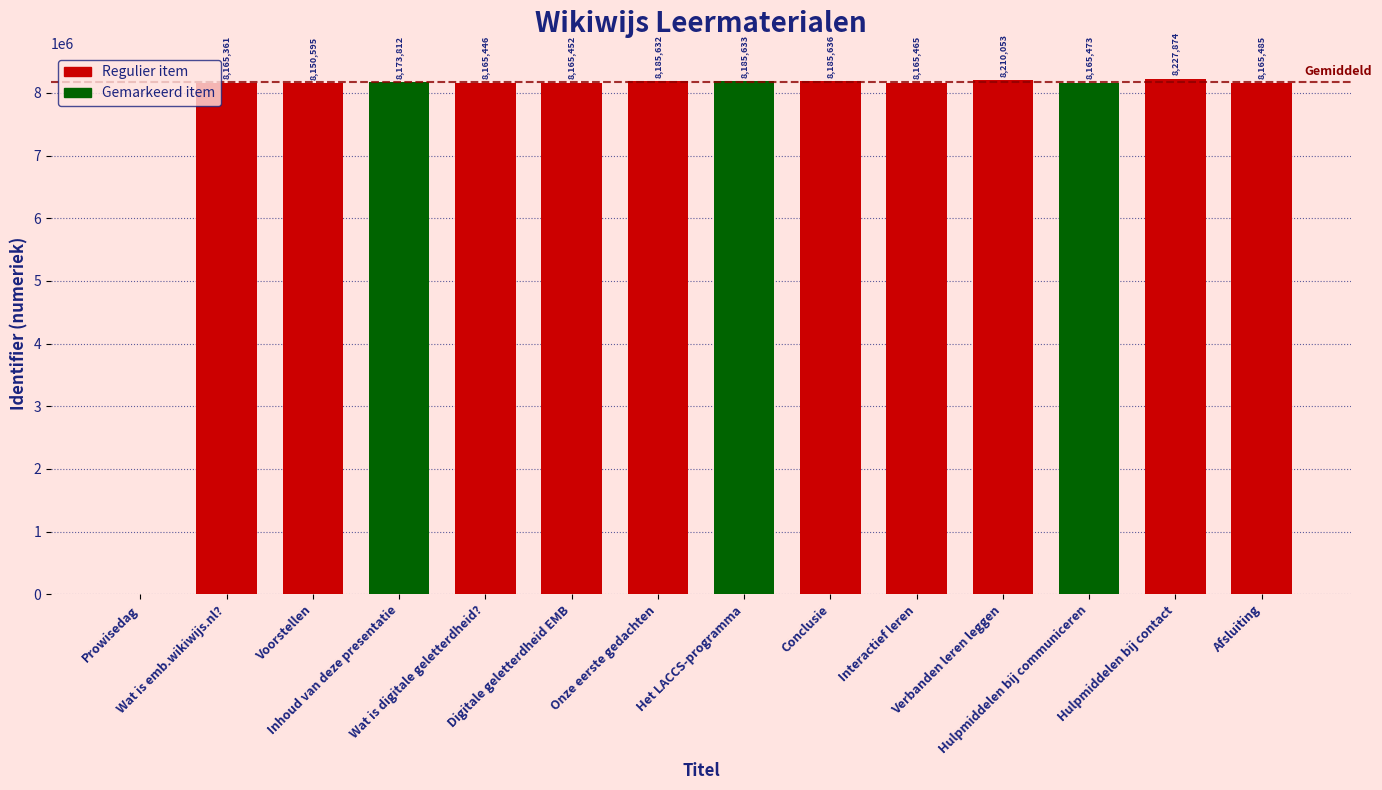

What is the greatest value displayed?

8227874